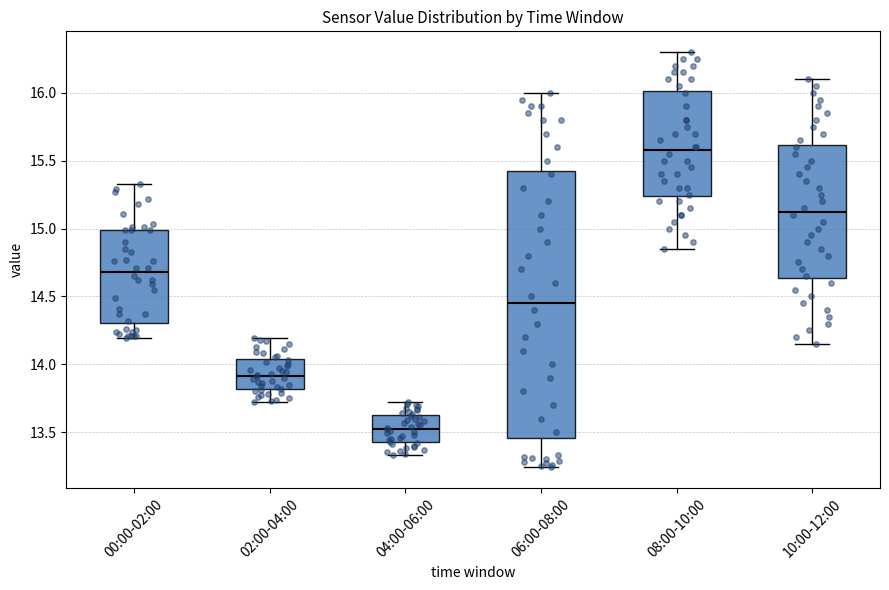

Which box has the lowest median line?

04:00-06:00